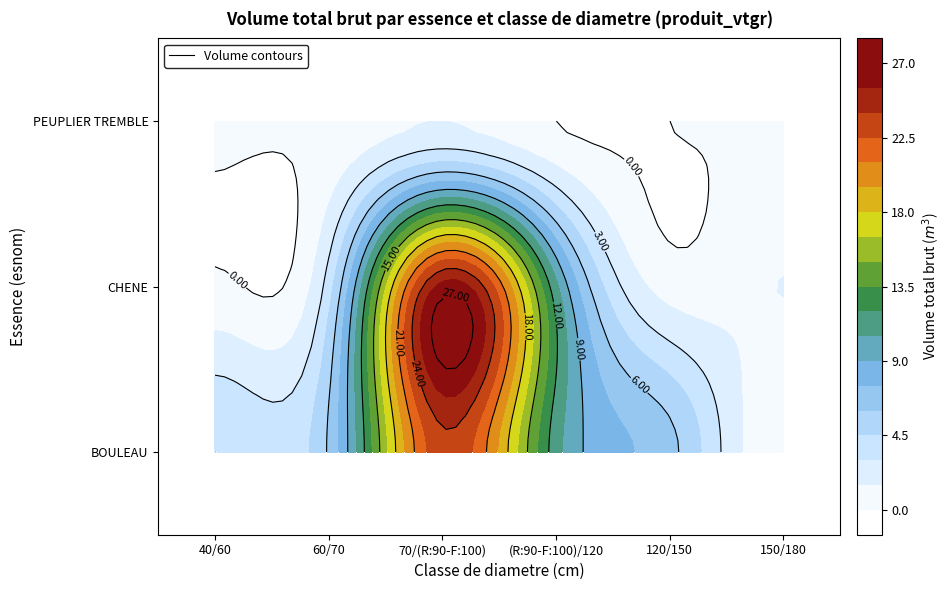

At which label does BOULEAU first exceed 6?

60/70